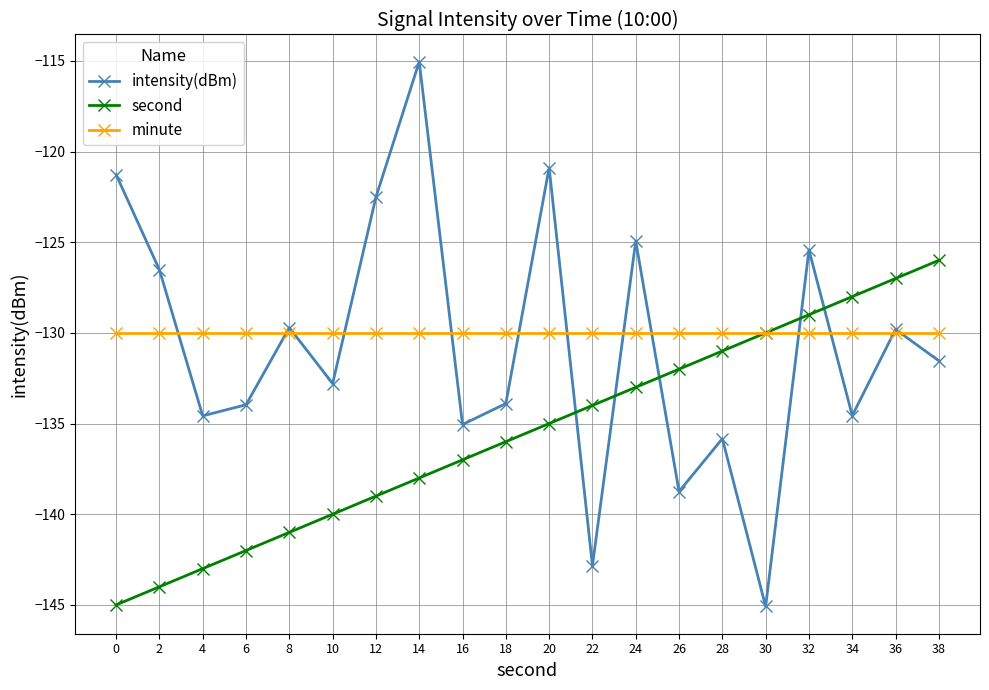

Rank the series by their maximum value, from highest to lowest.

intensity(dBm), second, minute